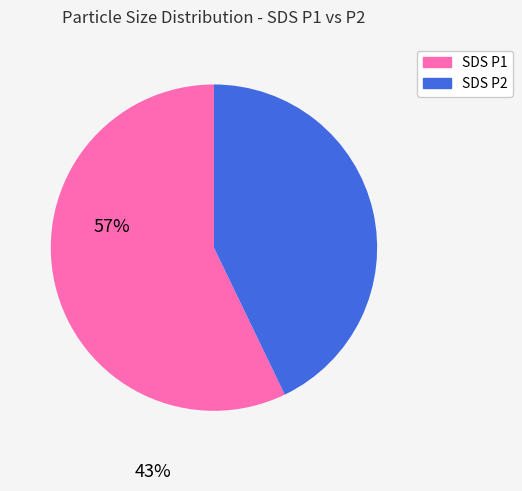

Is there a majority slice in this chart?

Yes